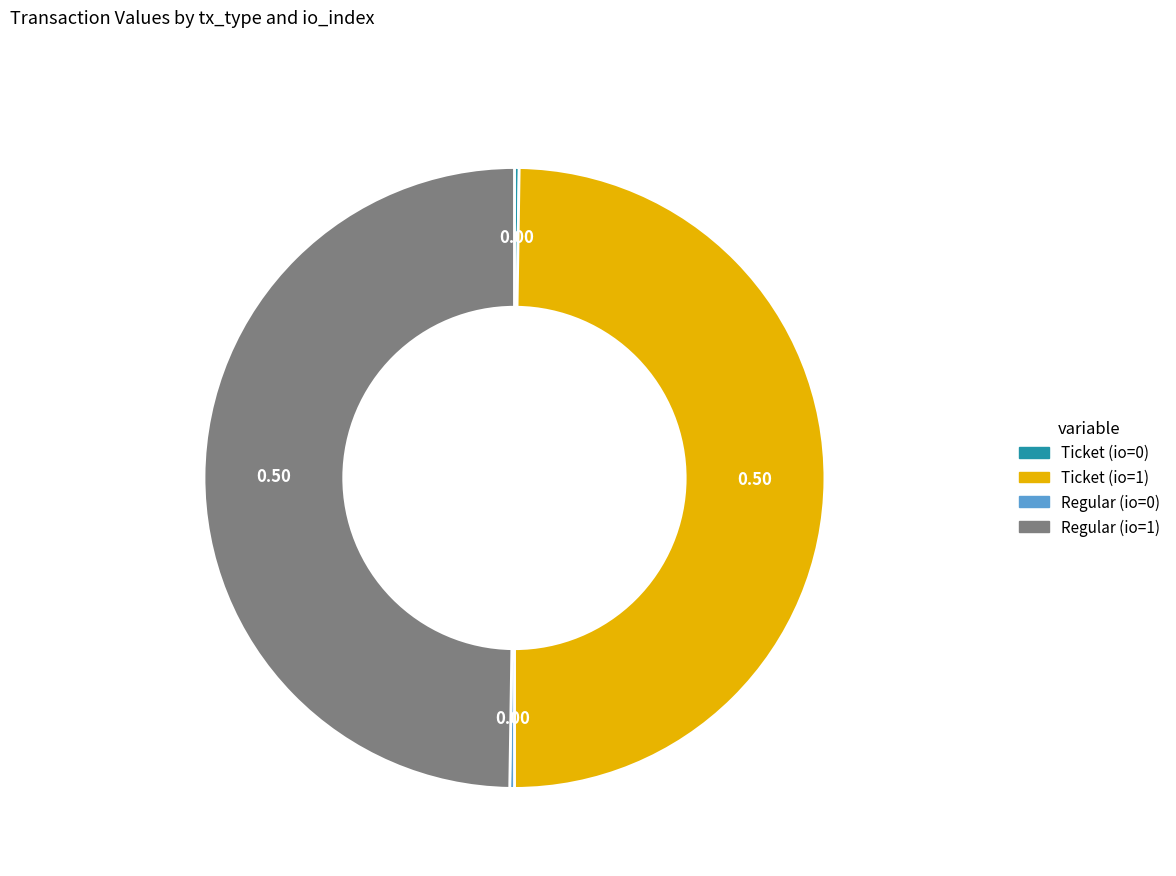

Rank the categories by value from lowest to highest.

Ticket (io=0), Regular (io=0), Ticket (io=1), Regular (io=1)